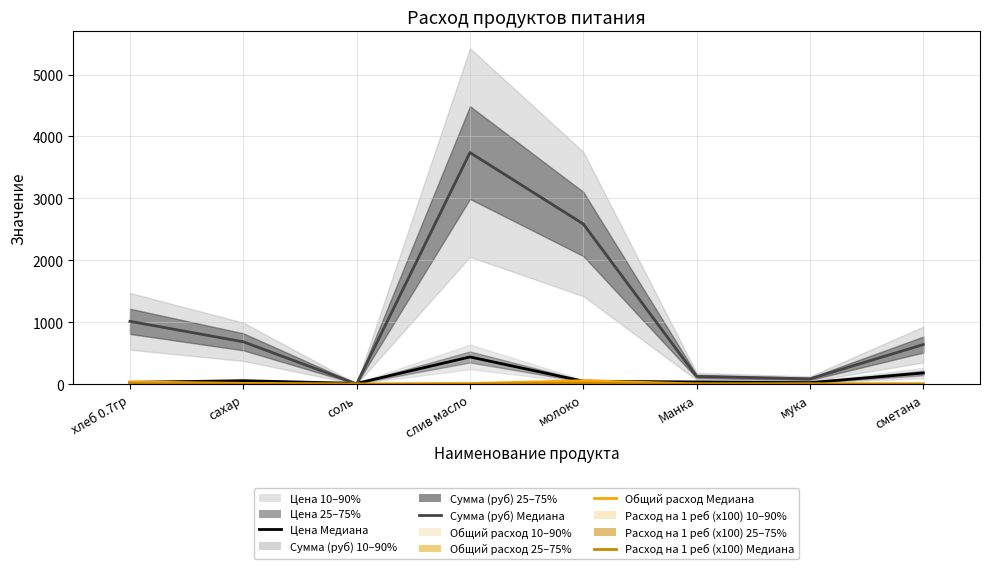

What is the difference between the highest and lowest values at мука?

84.2